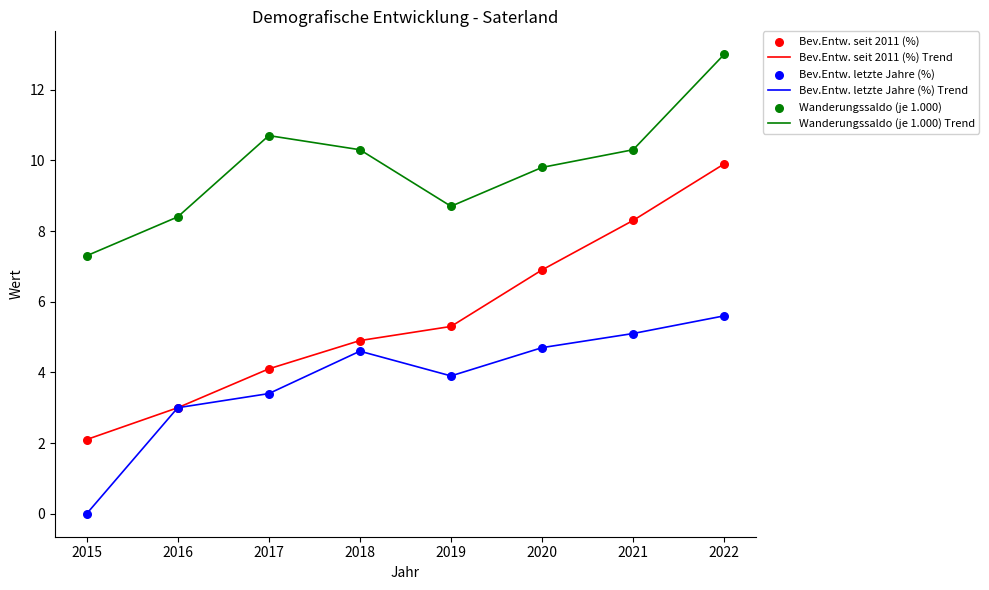

What is the difference between the highest and lowest values at 2017?

7.3